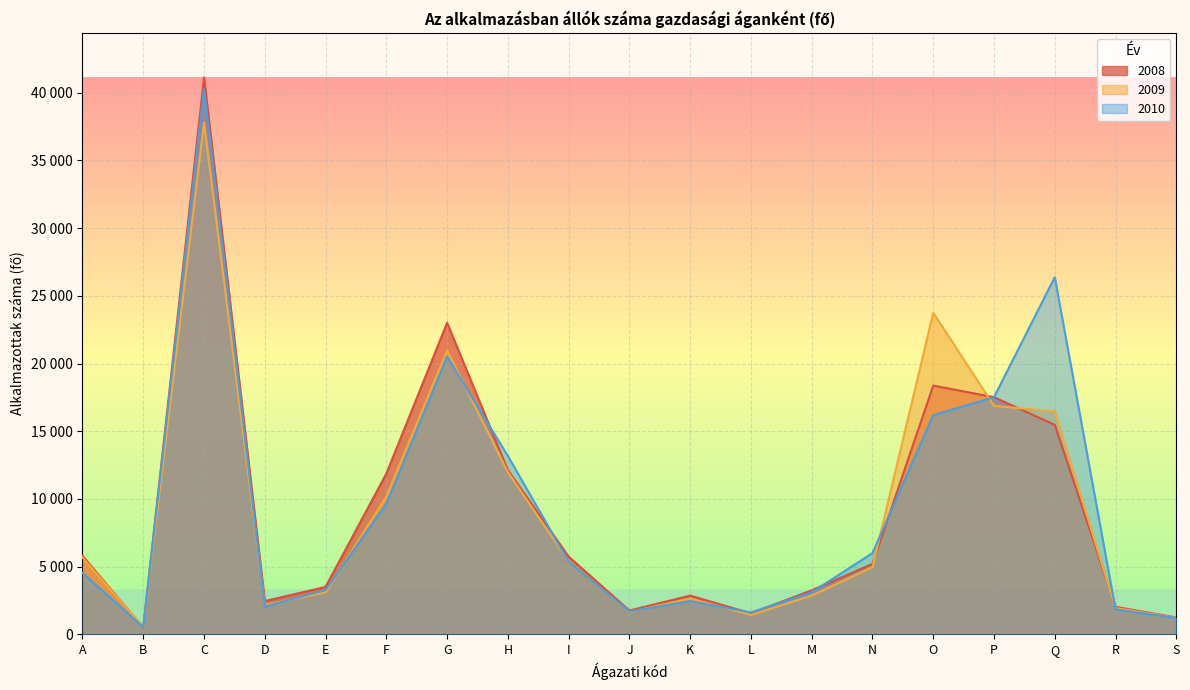

What is the value of the 2008 point at the 5th from the left?

3502